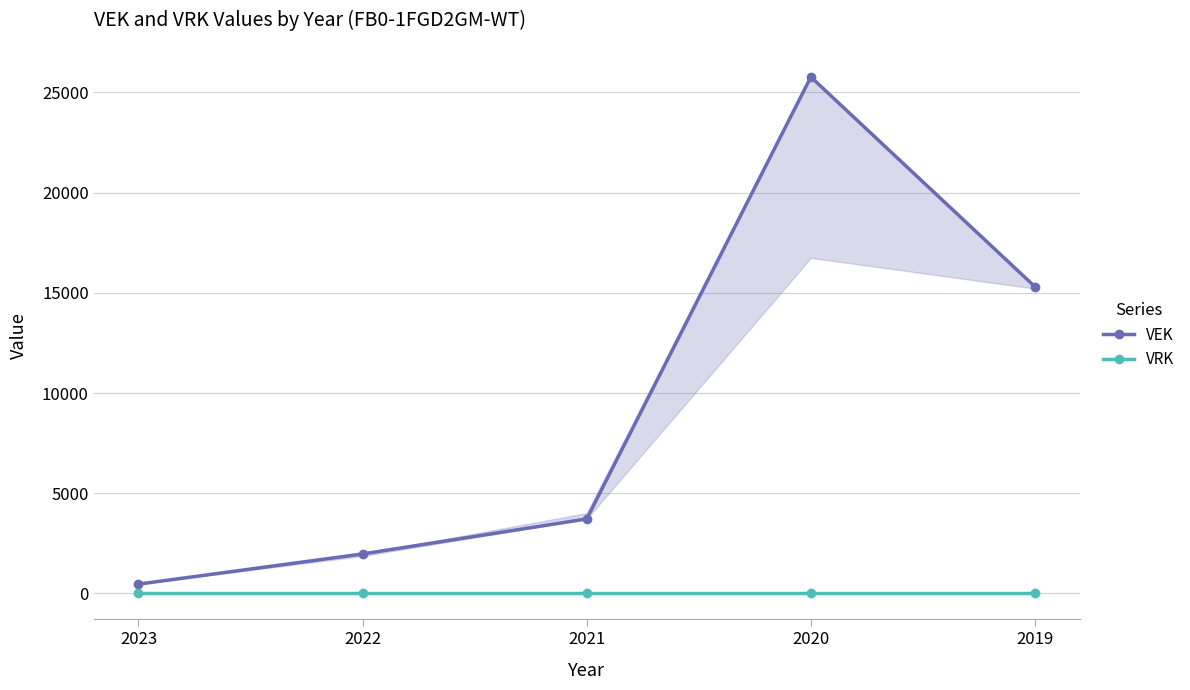

Is it true that VEK equals 17950 at 2020?

False